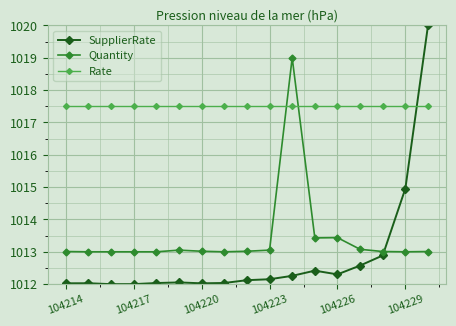

True or false: Quantity and SupplierRate intersect in this chart.

True